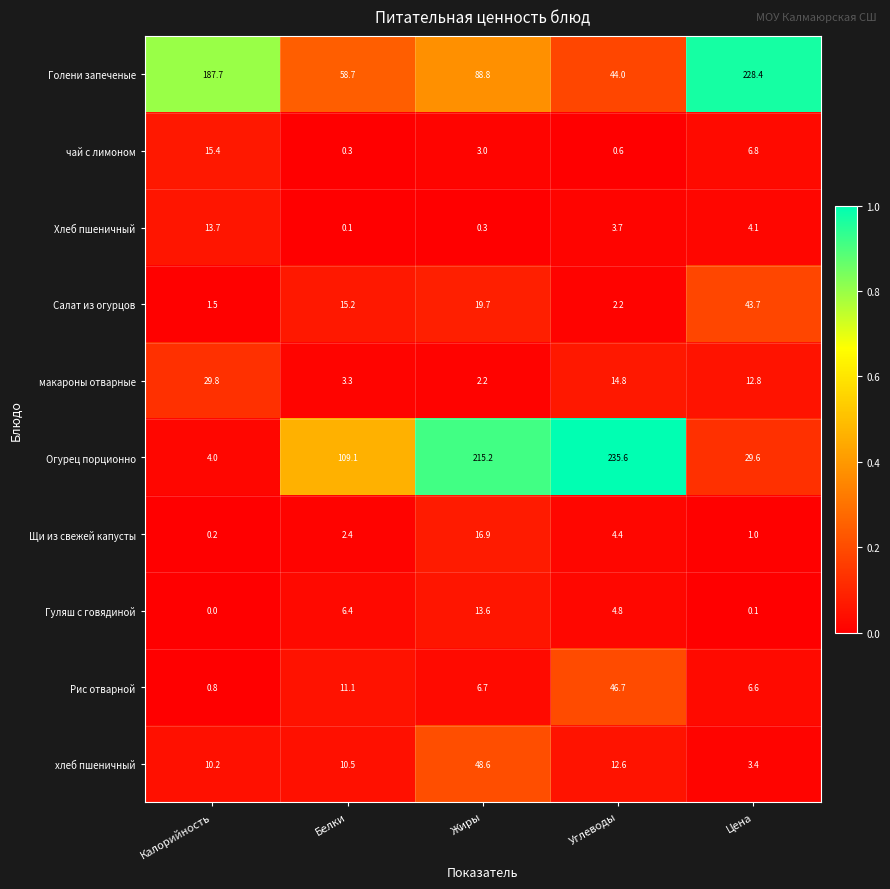

At which category is the sum across all series the highest?

Жиры